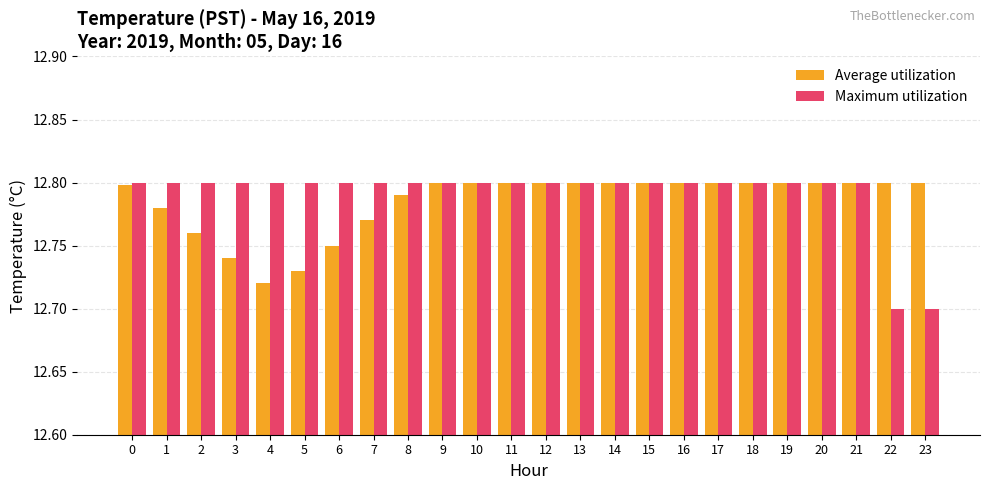

Rank the series at 6 from lowest to highest value.

Average utilization, Maximum utilization